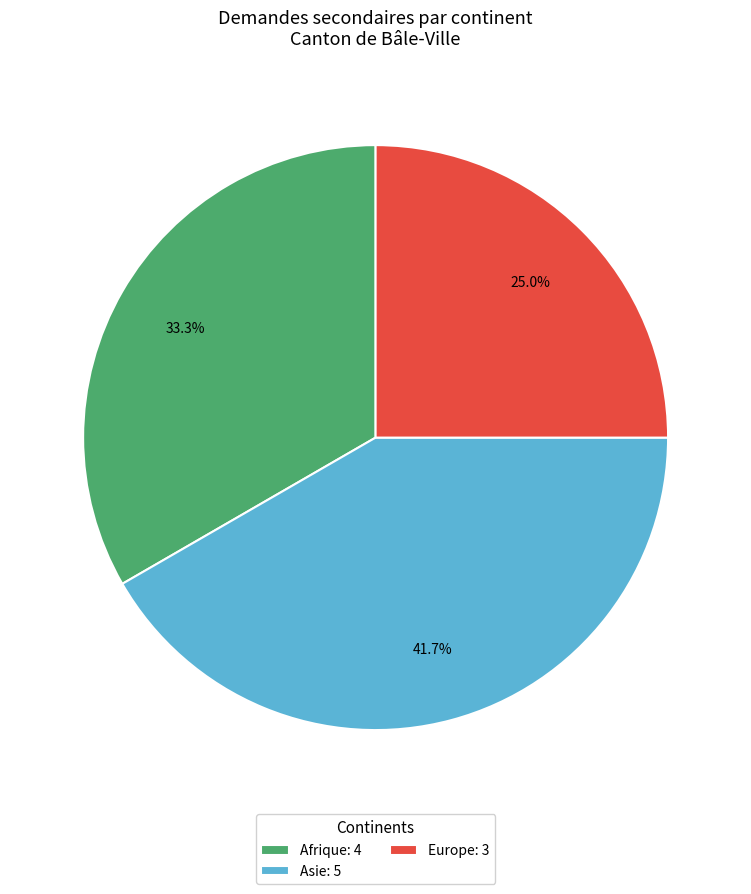

Which category has the biggest portion of the pie?

Asie: 5